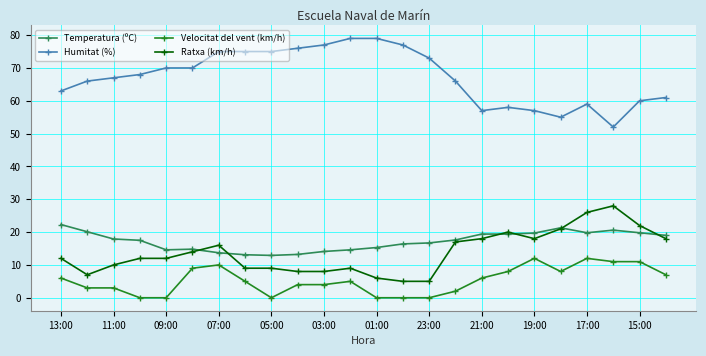

What are all the series names shown in the legend?

Temperatura (ºC), Humitat (%), Velocitat del vent (km/h), Ratxa (km/h)